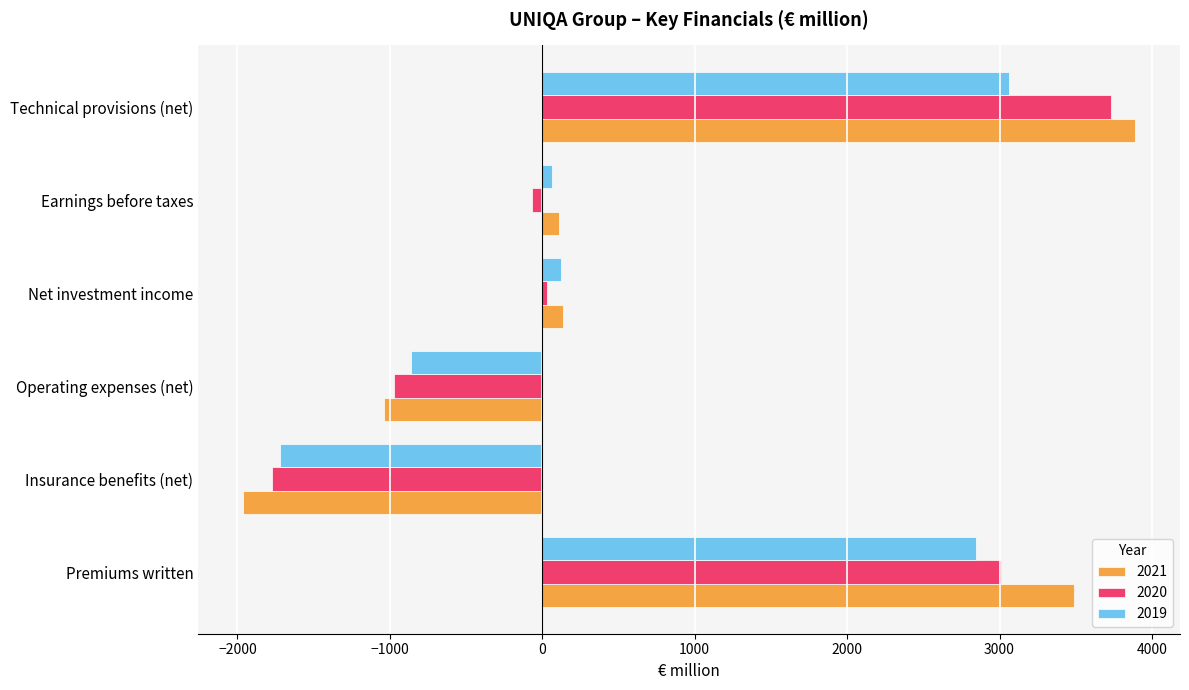

Which series has the largest range (max minus min)?

2021